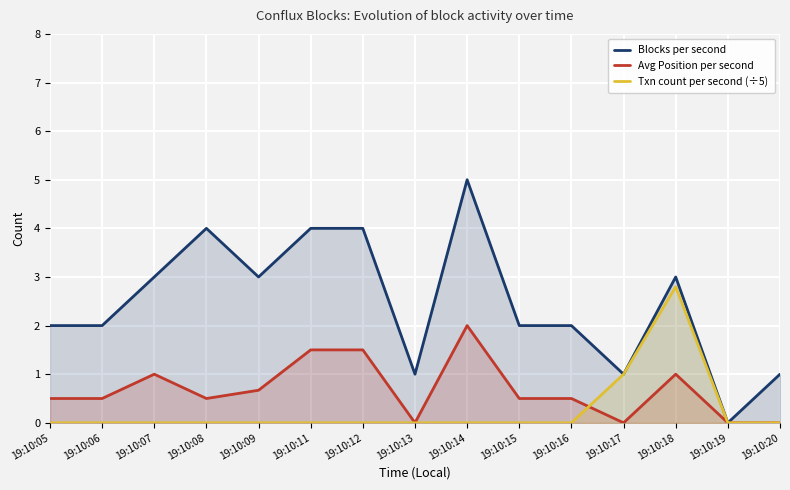

Reading right to left, what are all the values shown in this chart?

Blocks per second: 1.0	0.0	3.0	1.0	2.0	2.0	5.0	1.0	4.0	4.0	3.0	4.0	3.0	2.0	2.0
Avg Position per second: 0.0	0.0	1.0	0.0	0.5	0.5	2.0	0.0	1.5	1.5	0.7	0.5	1.0	0.5	0.5
Txn count per second (÷5): 0.0	0.0	2.8	1.0	0.0	0.0	0.0	0.0	0.0	0.0	0.0	0.0	0.0	0.0	0.0